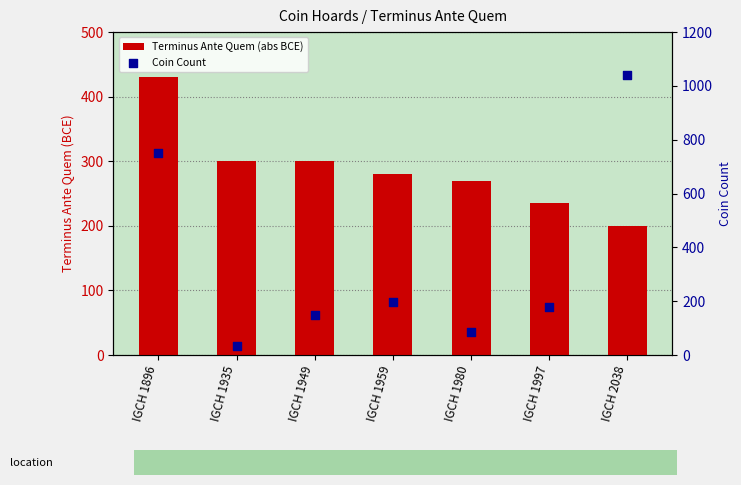

What is the total value across all series at IGCH 2038?

1242